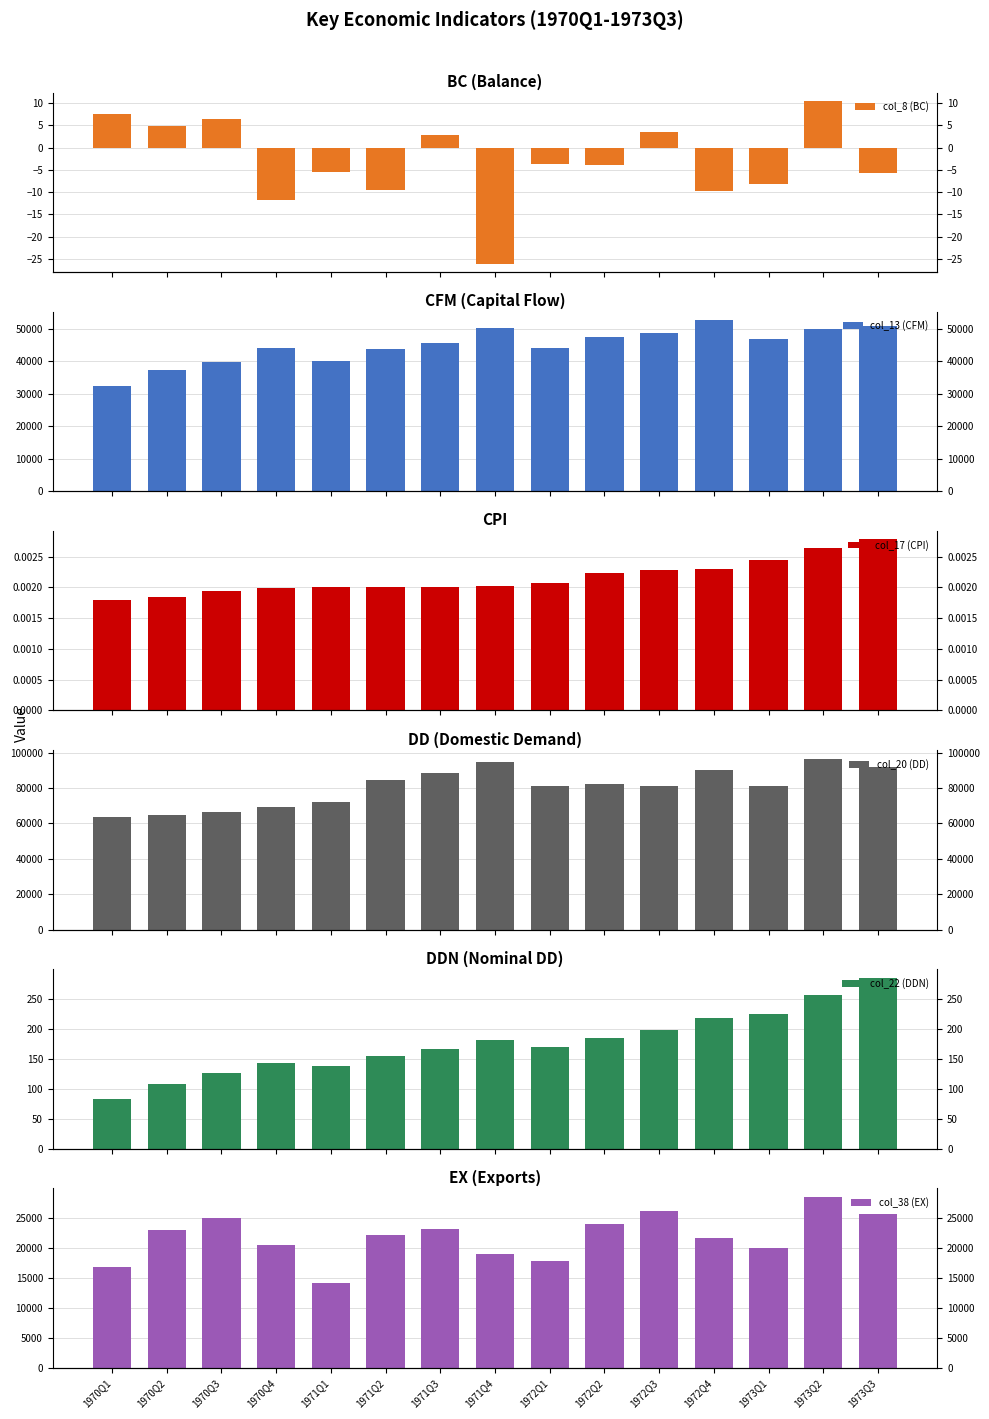

Rank the categories by col_13 (CFM) value from lowest to highest.

1970Q1, 1970Q2, 1970Q3, 1971Q1, 1971Q2, 1970Q4, 1972Q1, 1971Q3, 1973Q1, 1972Q2, 1972Q3, 1973Q2, 1971Q4, 1973Q3, 1972Q4